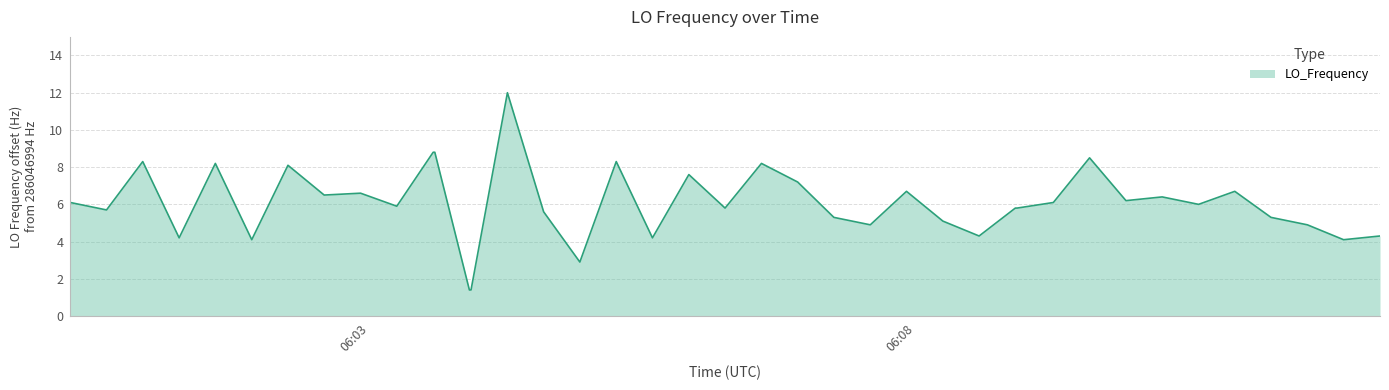

What is the maximum value shown in the chart?

12.0